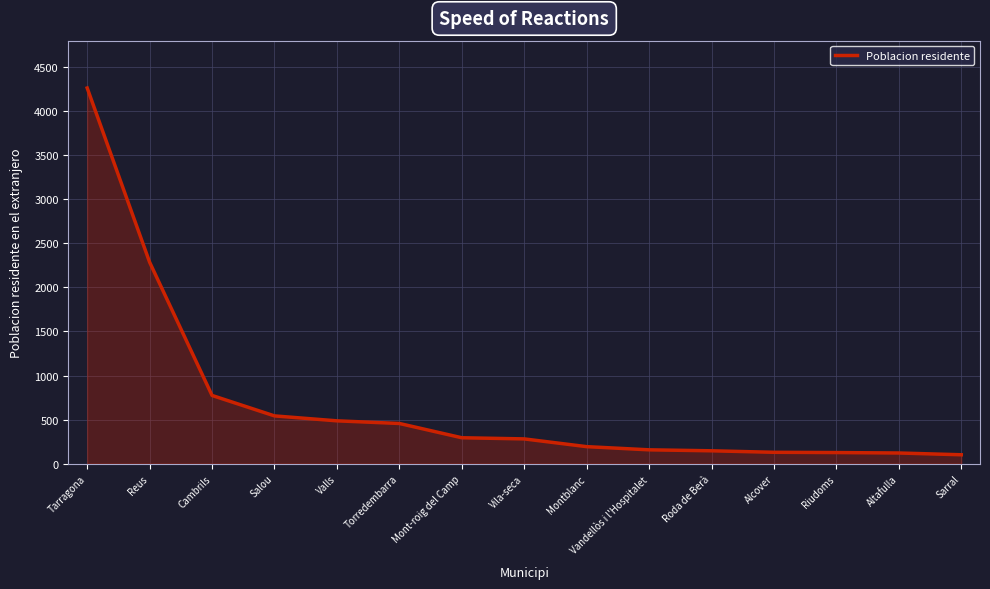

Which label corresponds to the largest value in the chart?

Tarragona